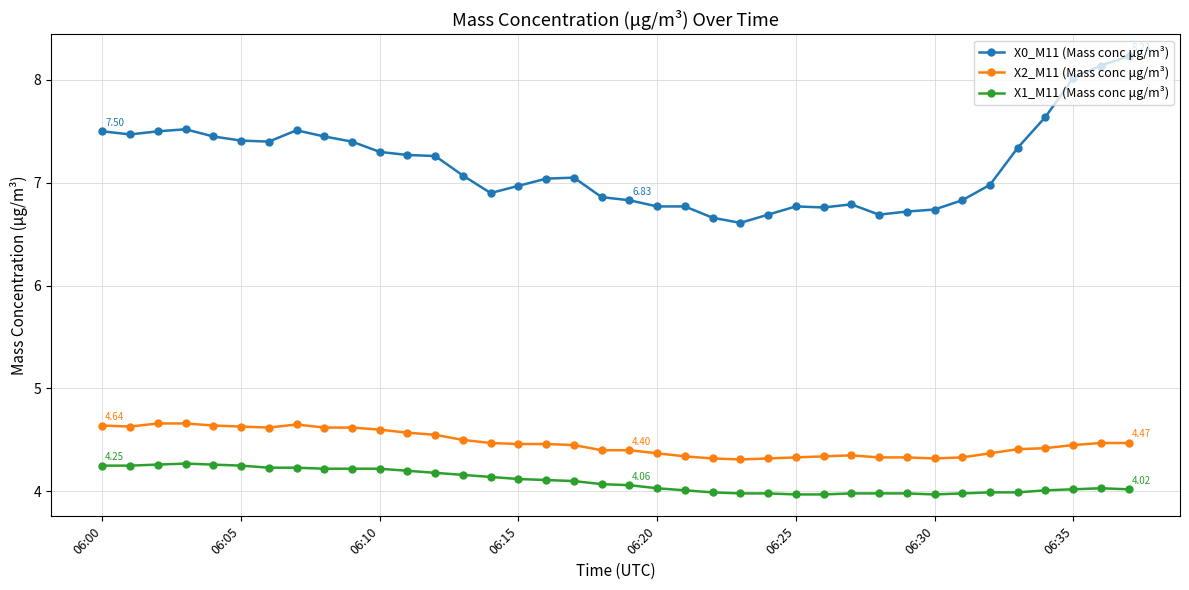

Rank the series by their maximum value, from highest to lowest.

X0_M11 (Mass conc μg/m³), X2_M11 (Mass conc μg/m³), X1_M11 (Mass conc μg/m³)